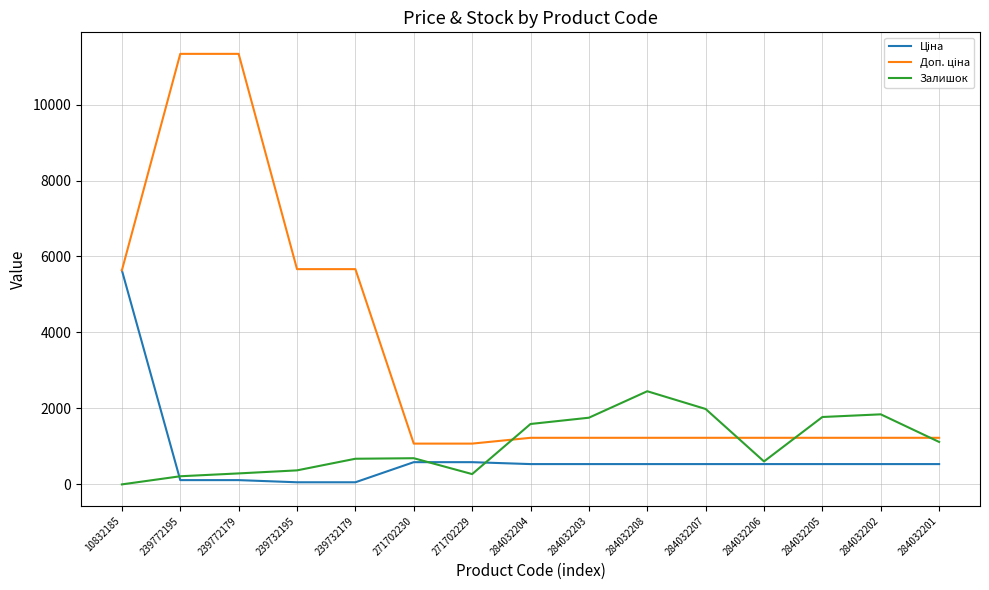

Between 284032207 and 284032206, which series saw the biggest shift?

Залишок